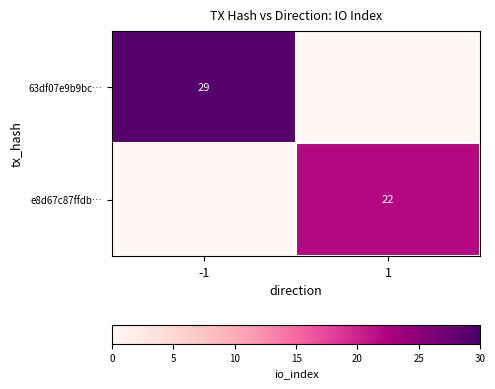

Is it true that 63df07e9b9bc… equals 29 at -1?

True